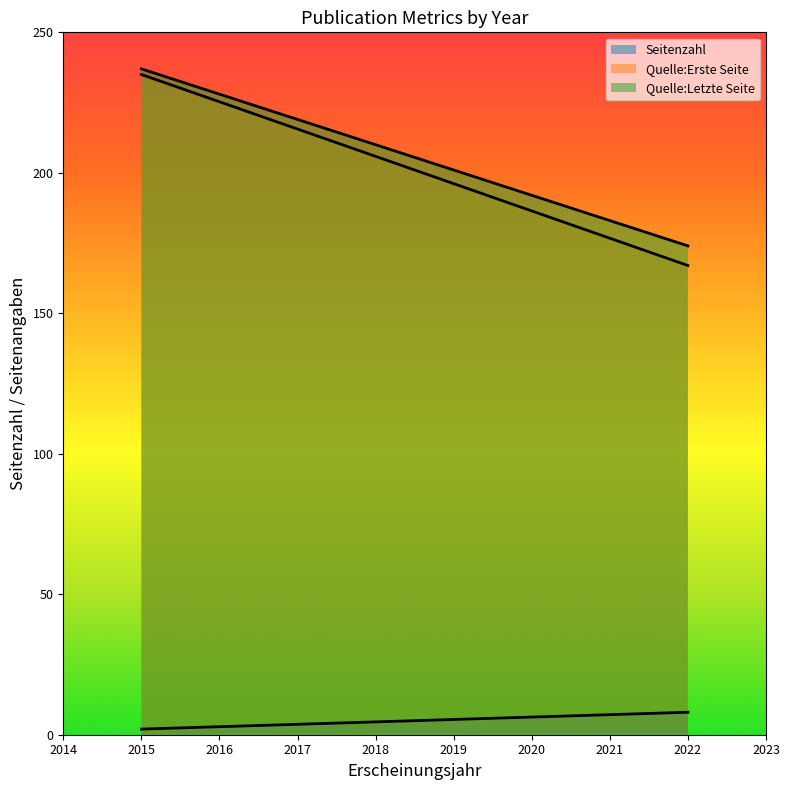

How many distinct data groups are displayed?

3